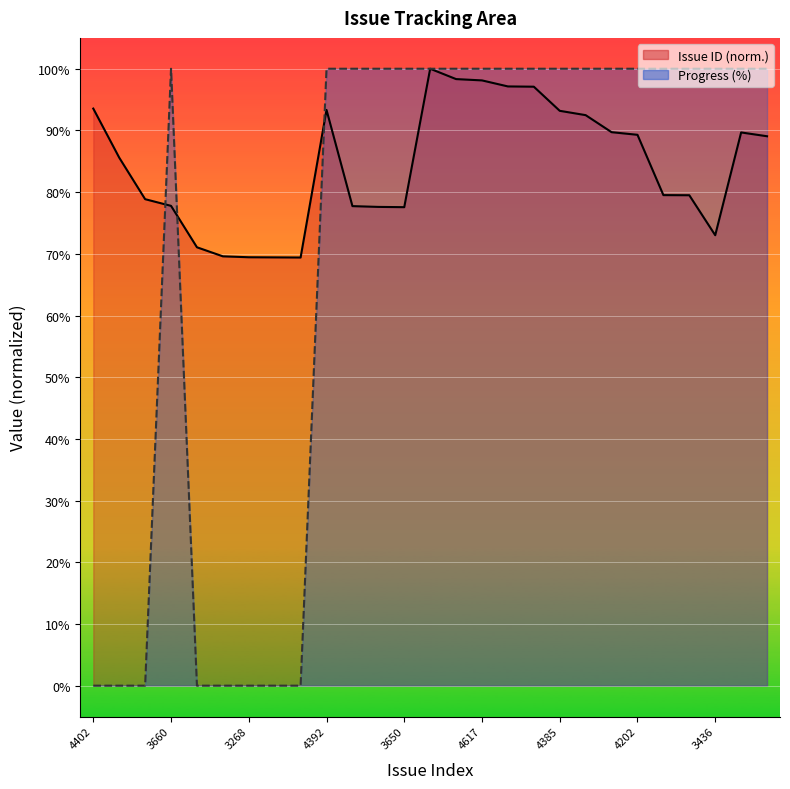

Rank the series by their maximum value, from lowest to highest.

Issue ID, Progress